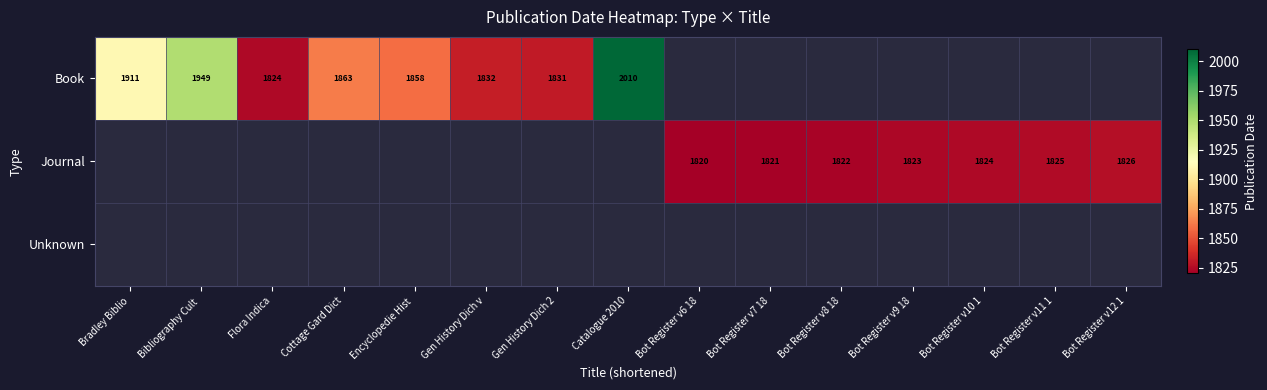

The value of Book at Bibliography Cult  is 1949. True or false?

True